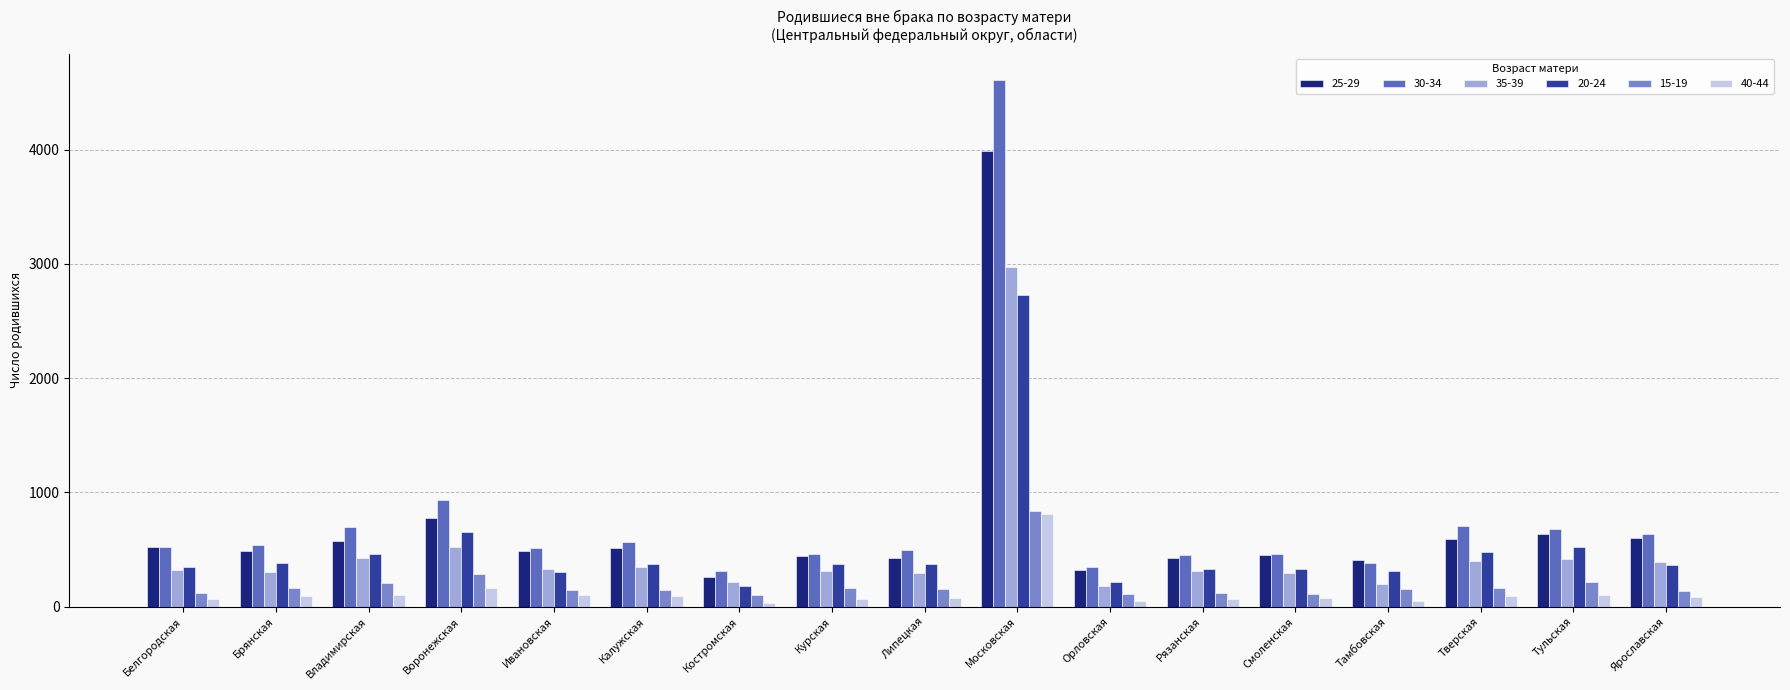

Which series has the largest range (max minus min)?

30-34